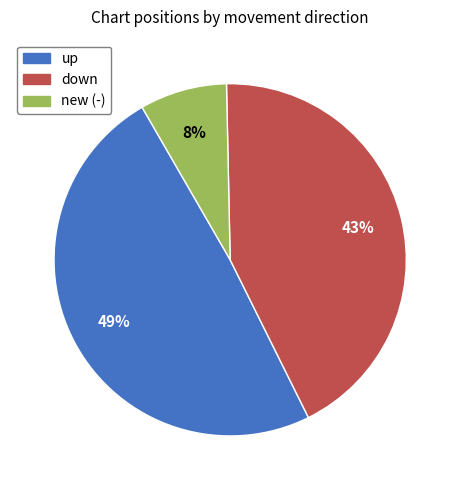

Rank the categories by value from highest to lowest.

up, down, new